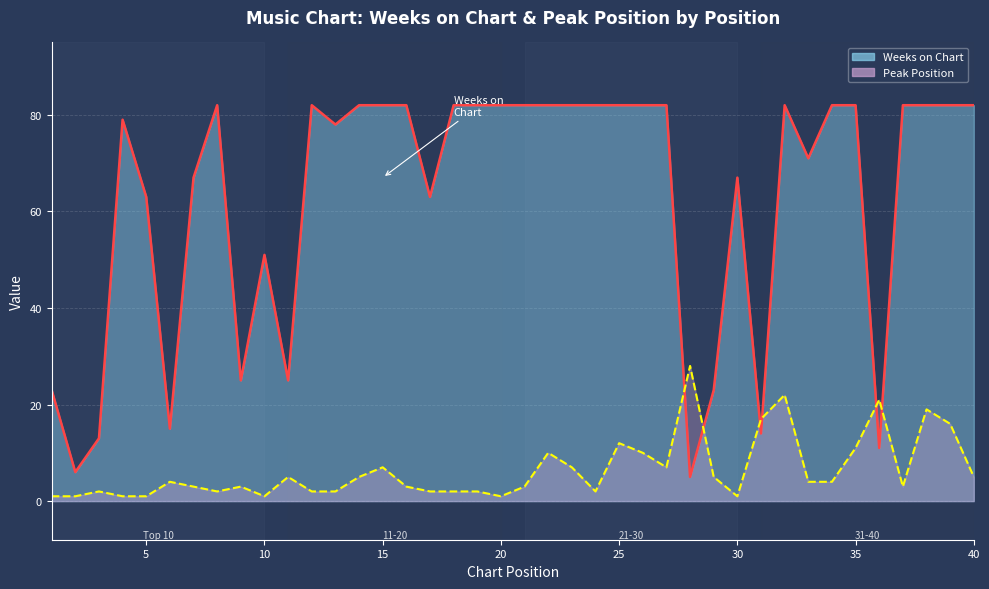

How many lines are shown in the chart?

2